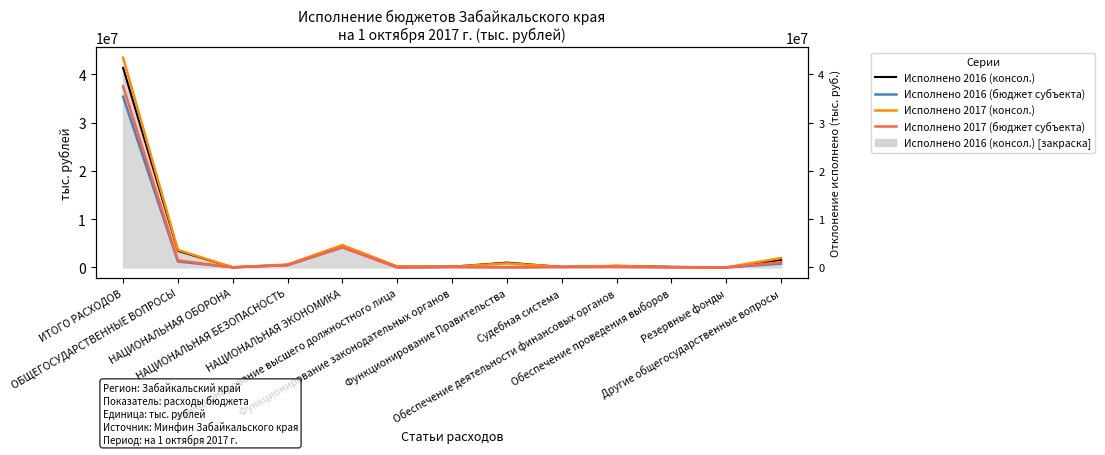

Which category has the lowest value in the Исполнено 2016 (бюджет субъекта) series?

Резервные фонды